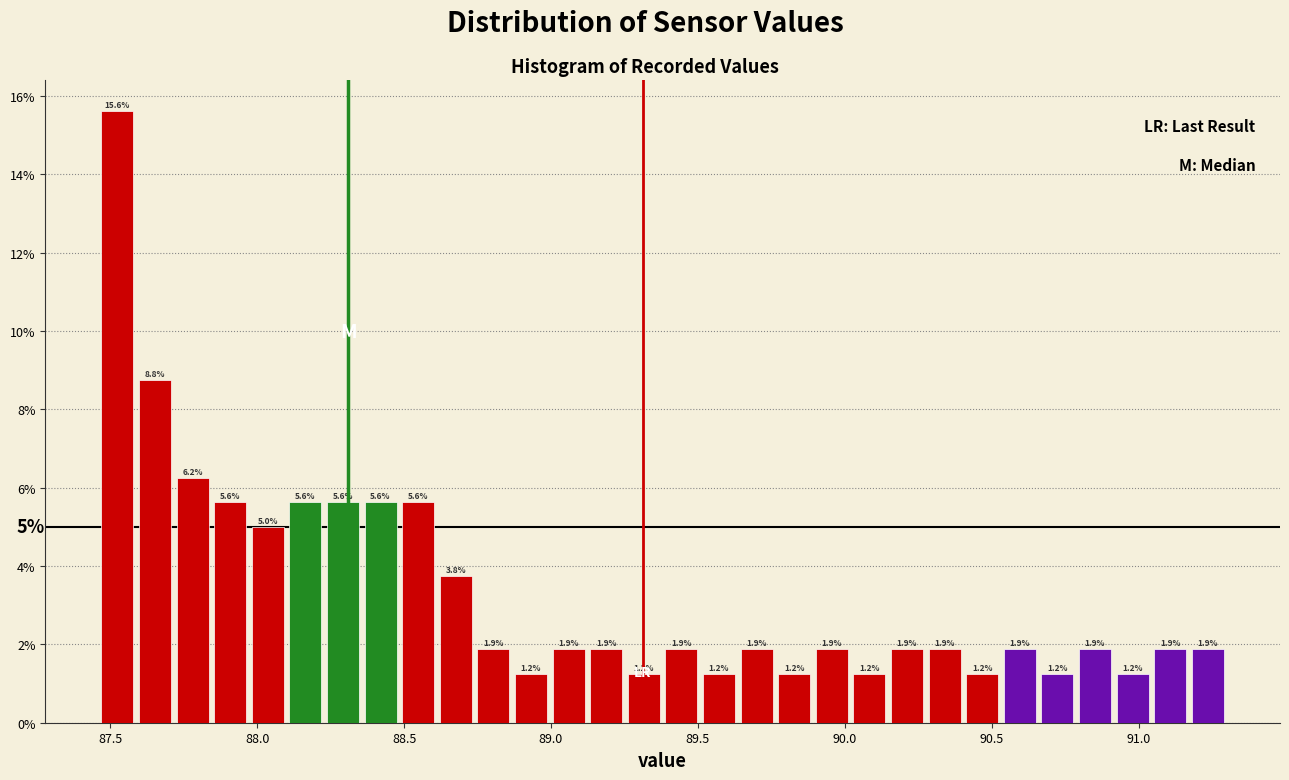

Read against the x-axis, roughly where is the centre of the tallest bar?

87.50